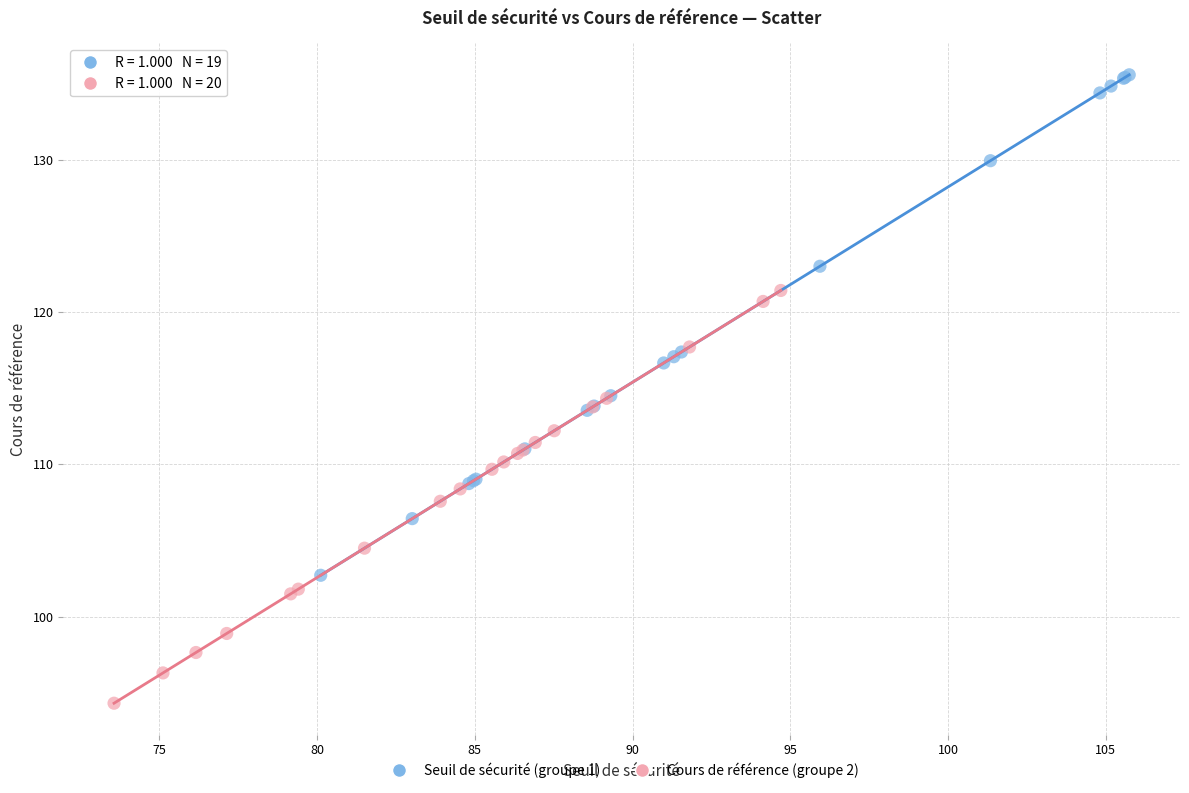

Which series has the widest spread of Y values?

Seuil de sécurité (groupe 1)